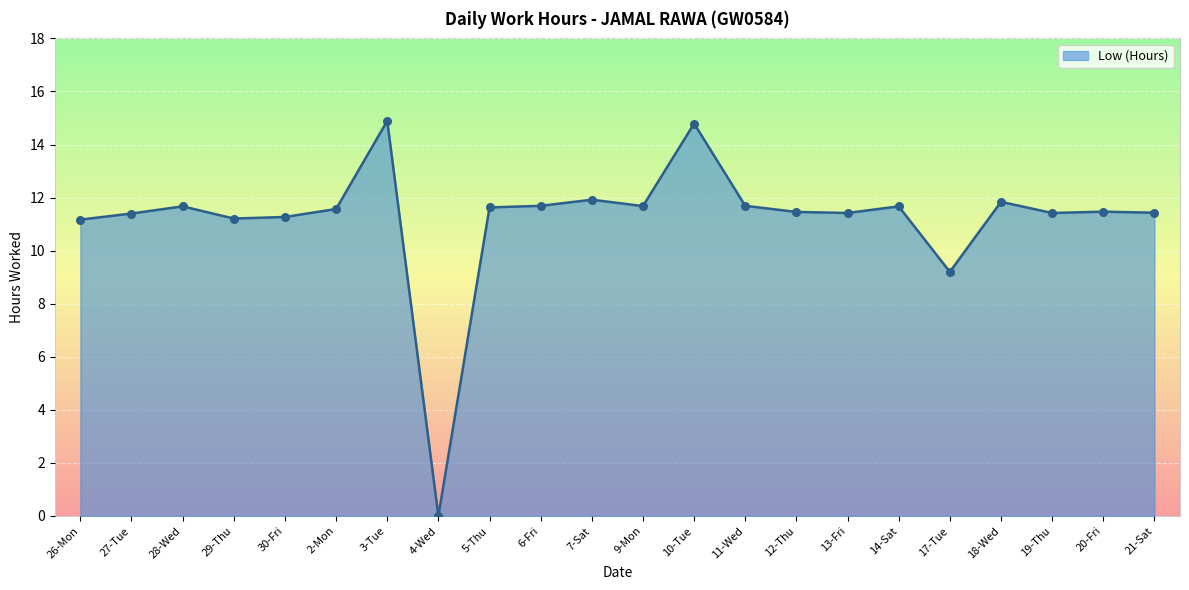

Approximately how many times larger is the value at 30-Fri compared to 7-Sat?

0.9